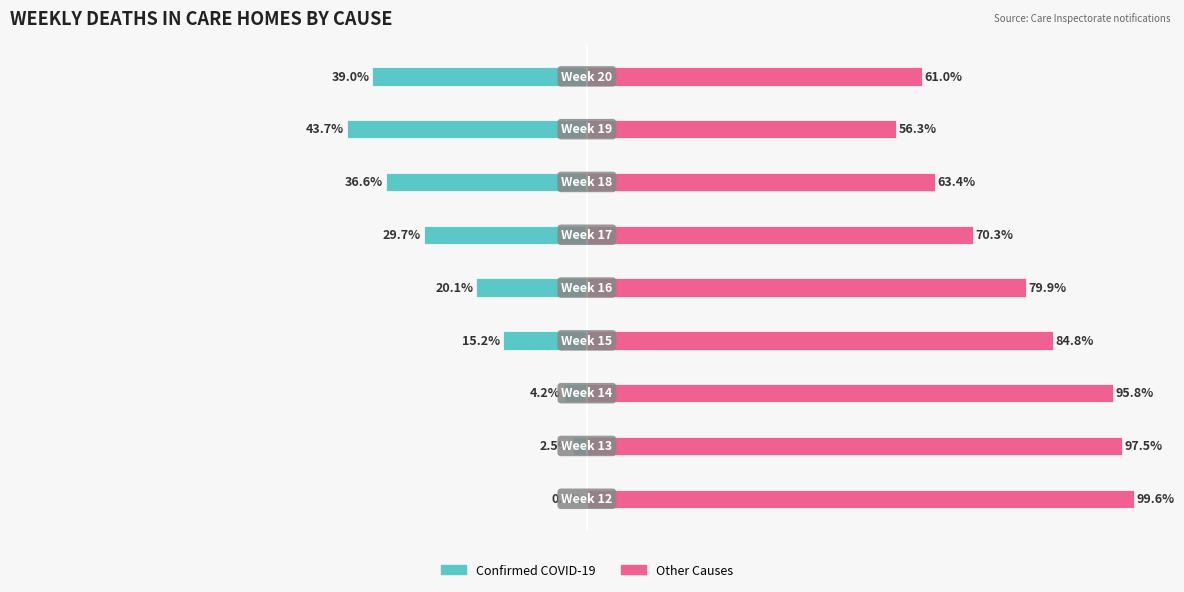

The value of Other Causes at 6 is 63.4. True or false?

True